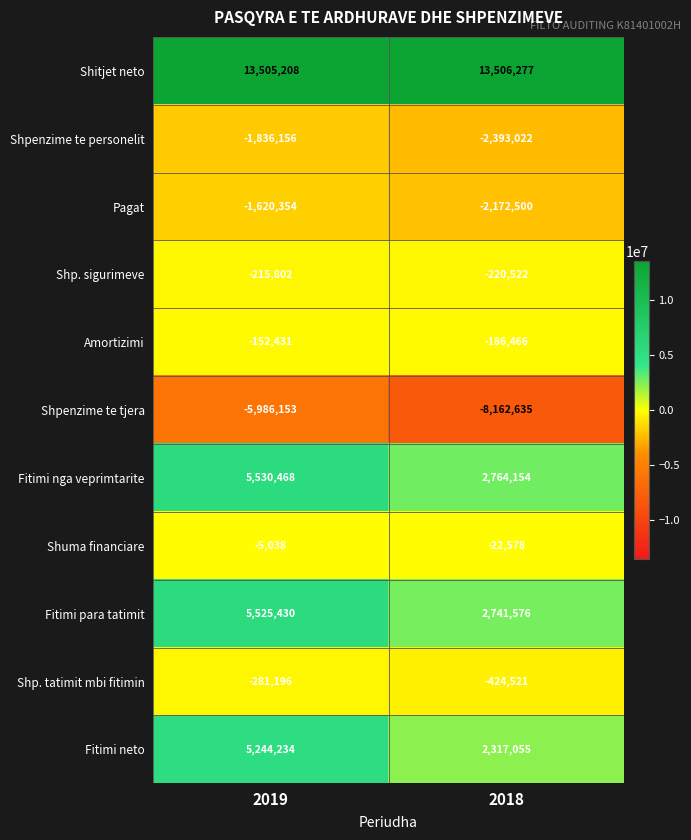

What is the sum of the Fitimi para tatimit values at 2018 and 2019?

8267006